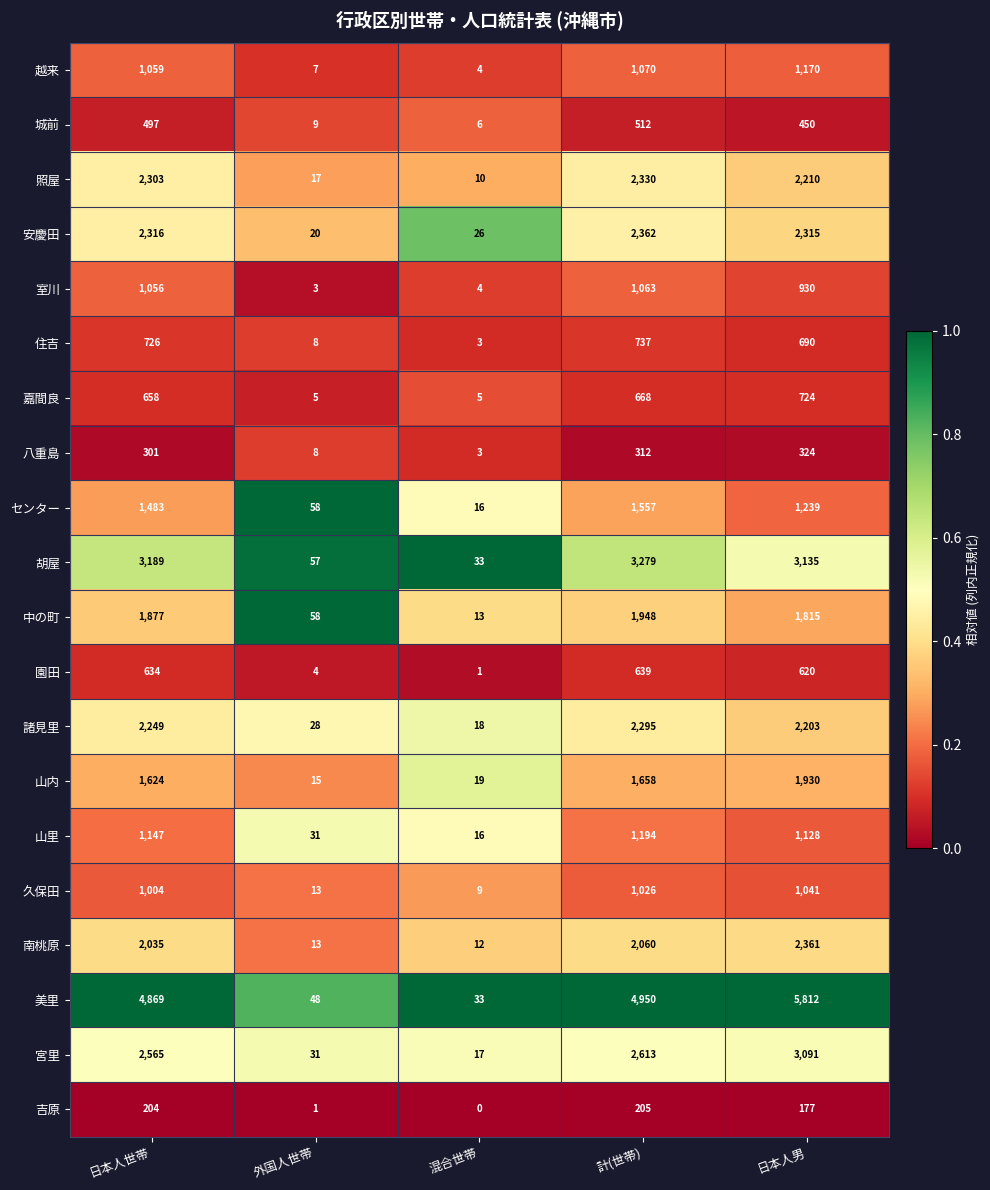

Which category has the highest value across all series?

日本人男